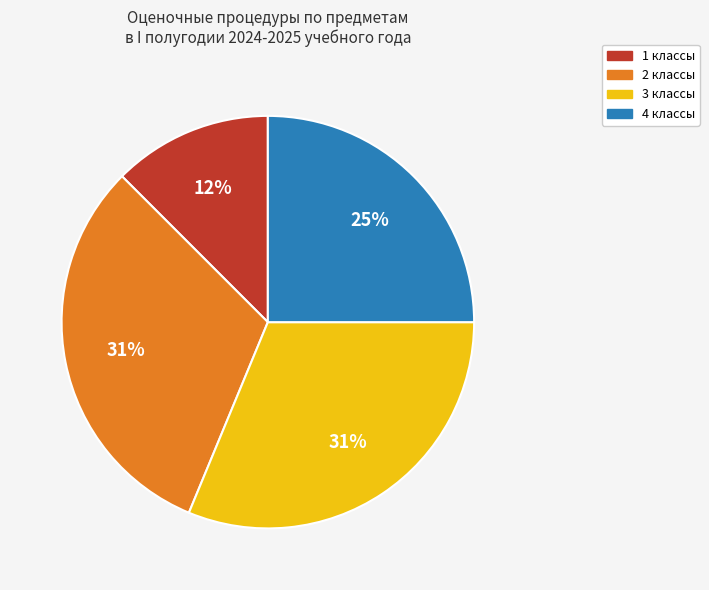

Which slice is the smallest?

1 классы